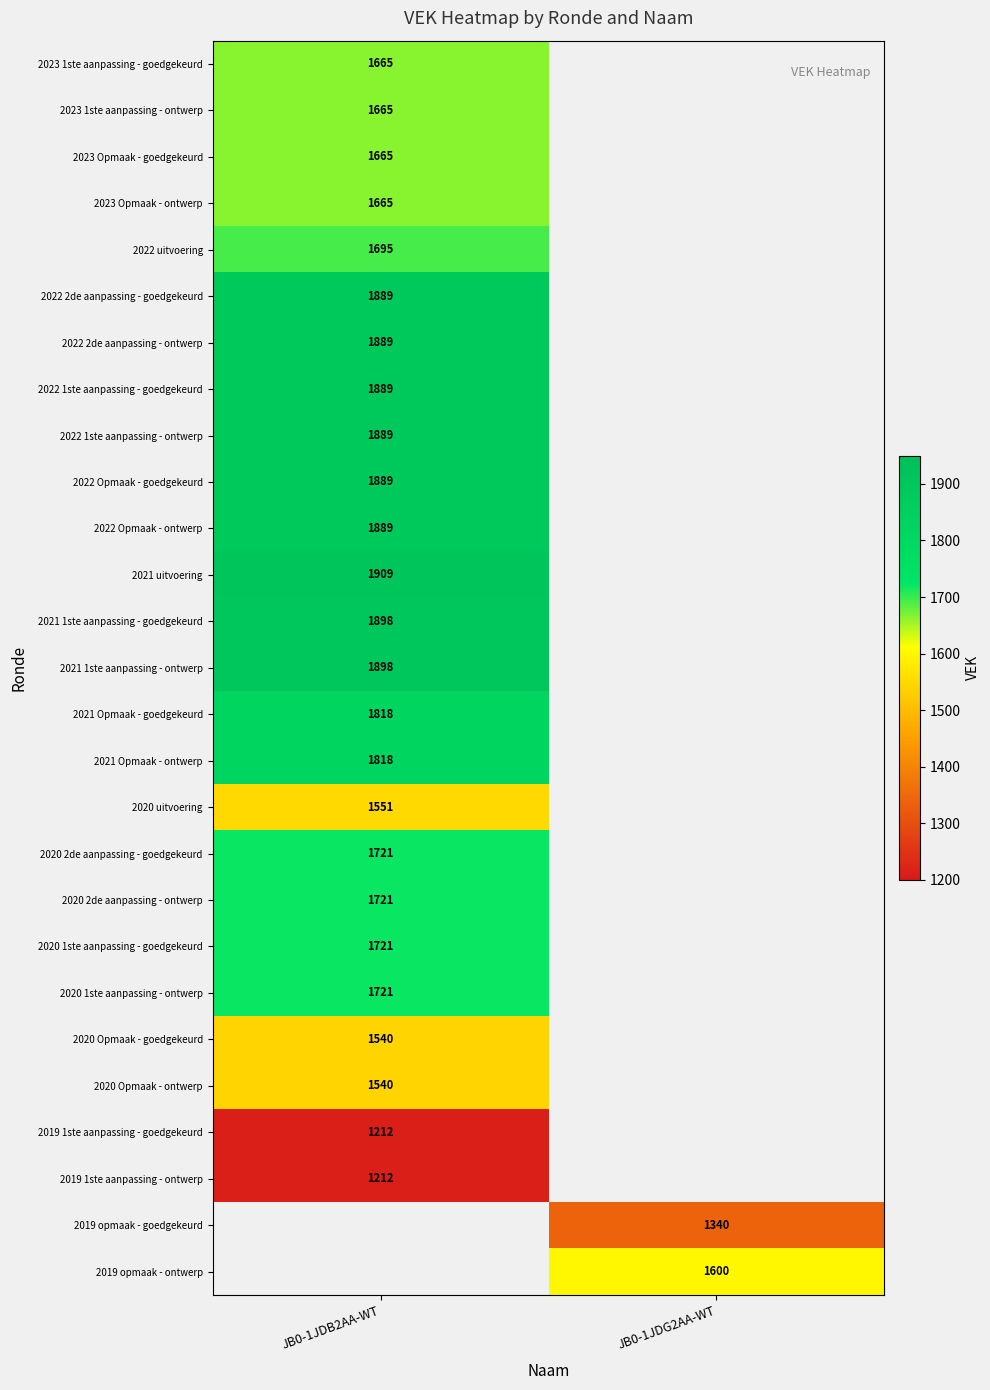

The value of 2022 1ste aanpassing - goedgekeurd at JB0-1JDB2AA-WT is 1889. True or false?

True